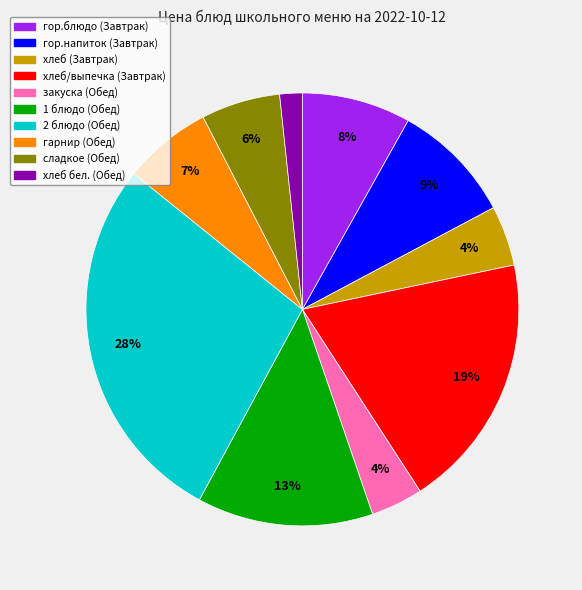

To the nearest percent, what percentage of the pie is гор.блюдо (Завтрак)?

8%